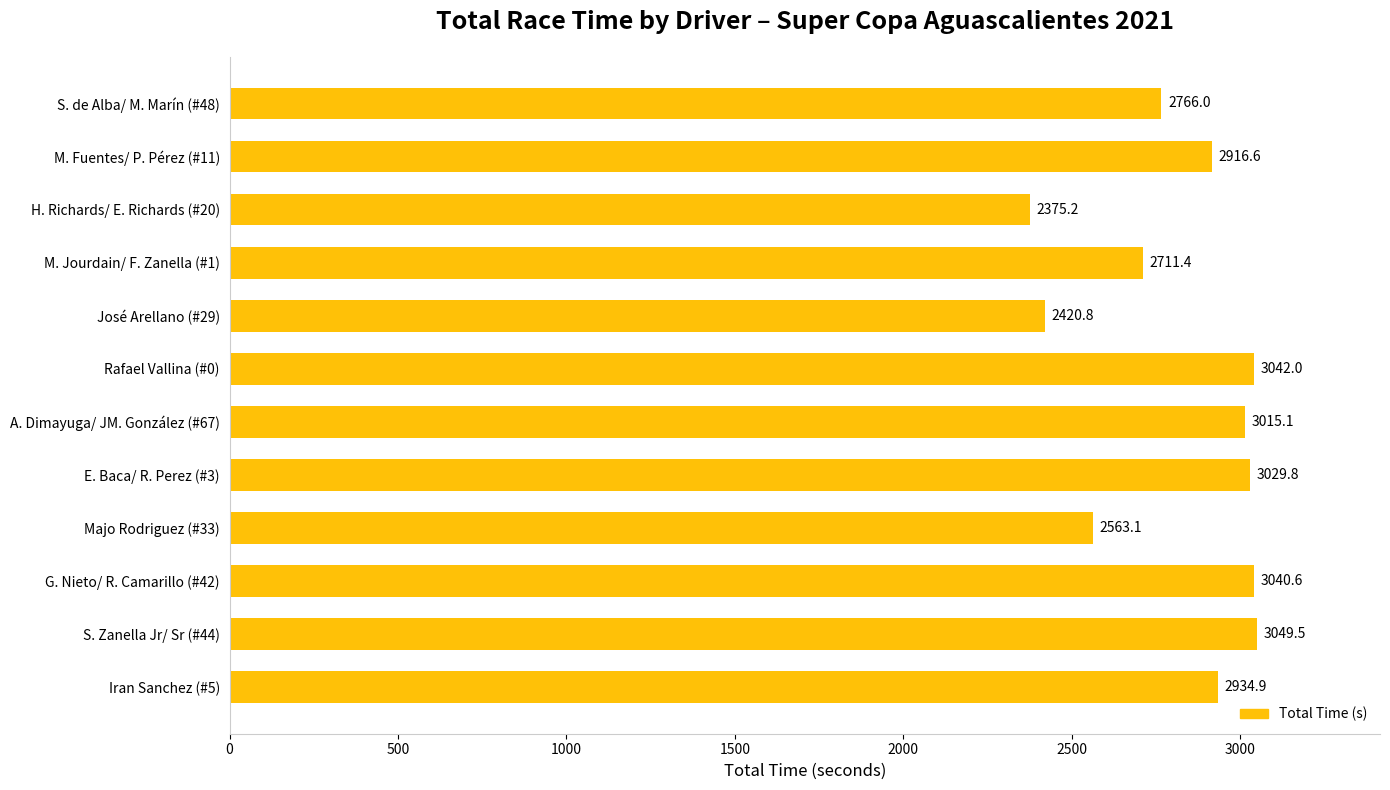

Which category has the lowest value across all series?

H. Richards/ E. Richards (#20)